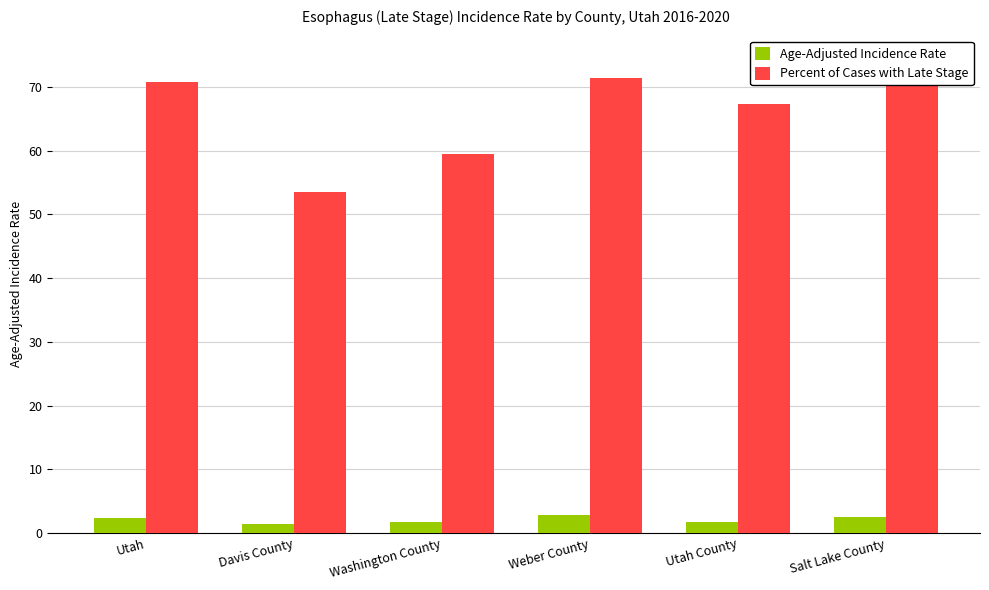

What is the smallest value displayed?

1.5